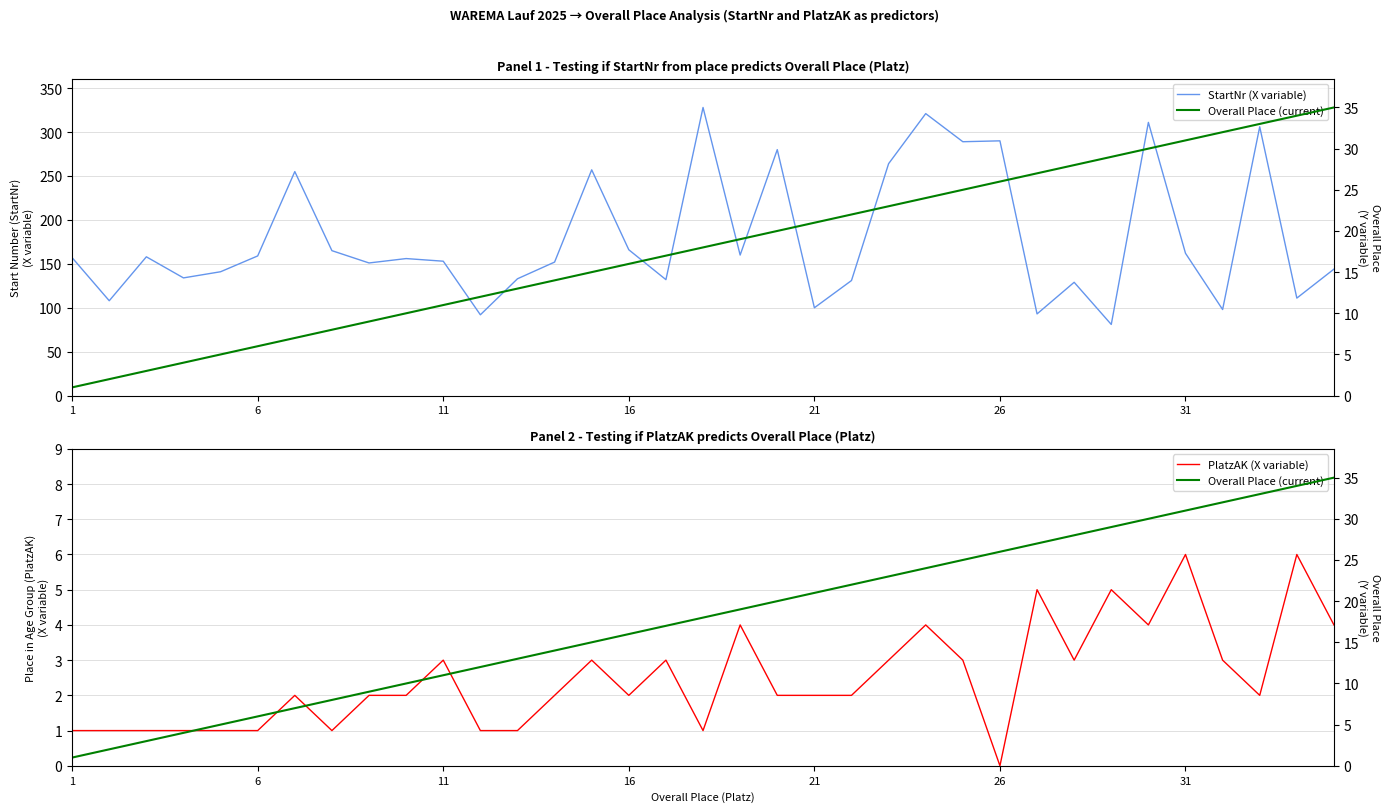

Which series has the widest spread of values?

StartNr (X variable)